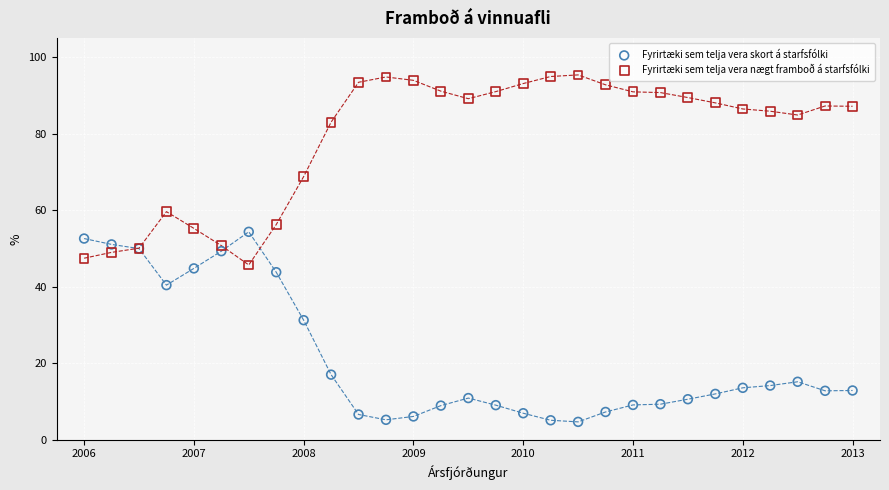

Which series reaches the minimum Y coordinate?

Fyrirtæki sem telja vera skort á starfsfólki